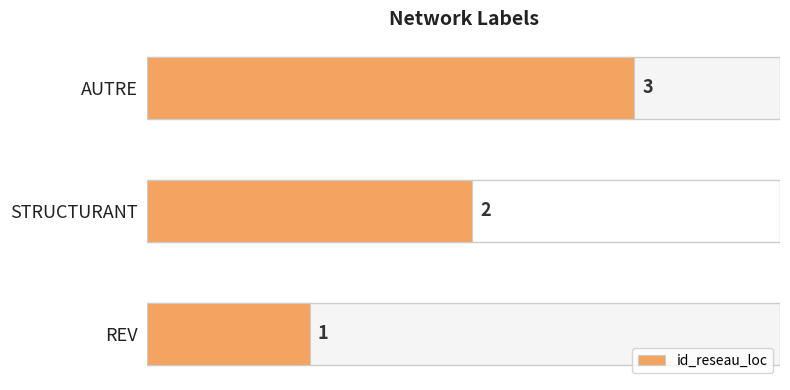

Which category has the highest value across all series?

AUTRE